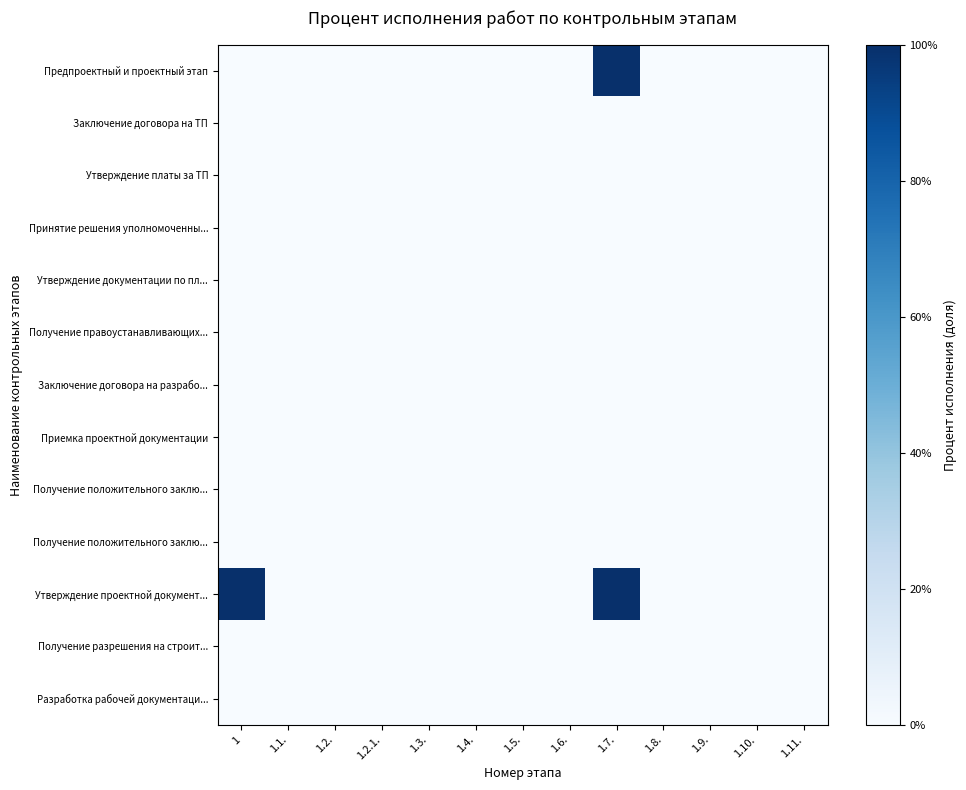

Between 1.6. and 1.8., which is larger?

1.6.